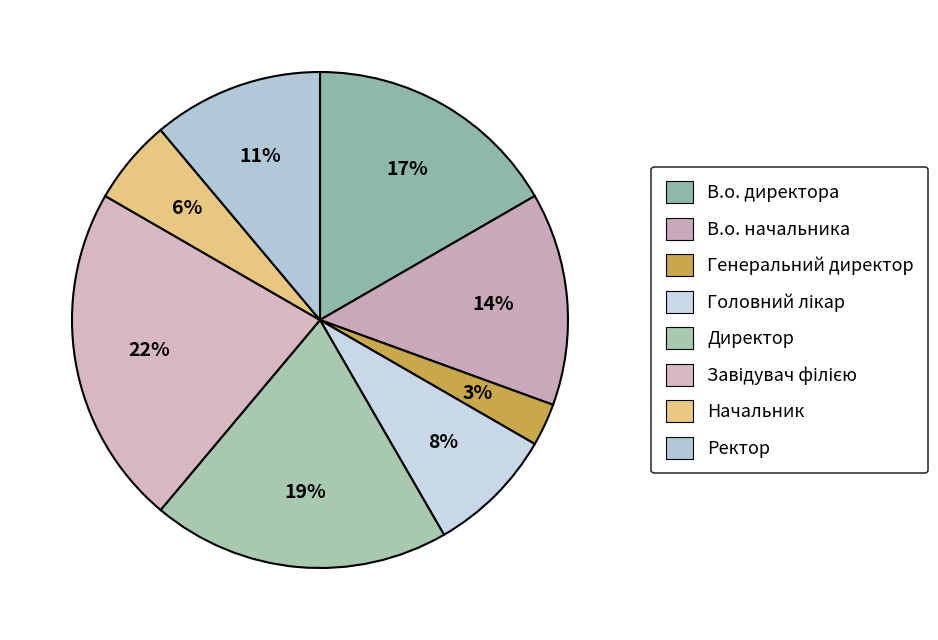

How many segments does this pie chart have?

8